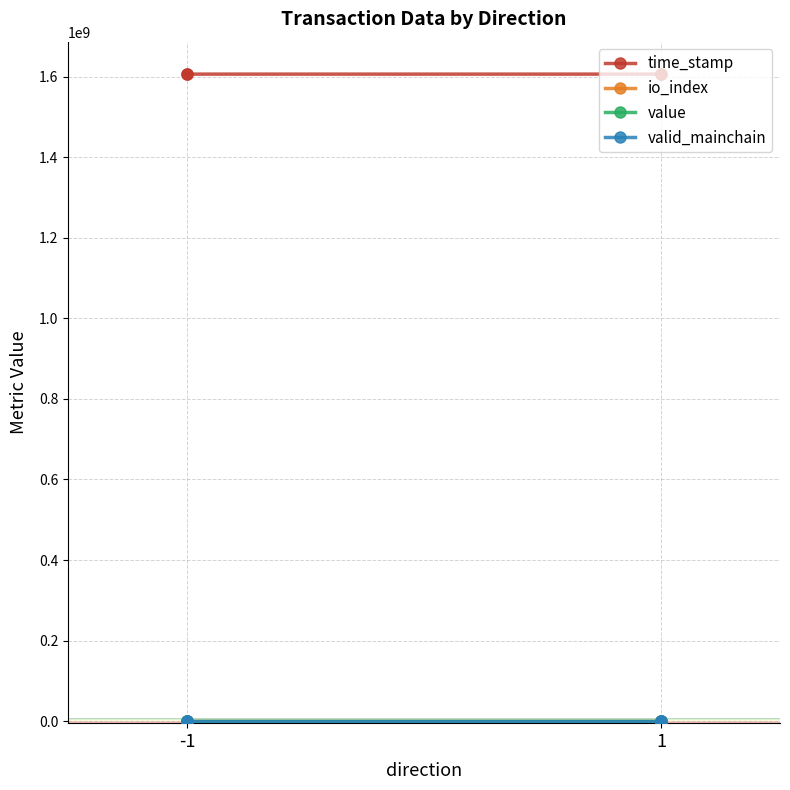

True or false: value and valid_mainchain cross at least once.

True